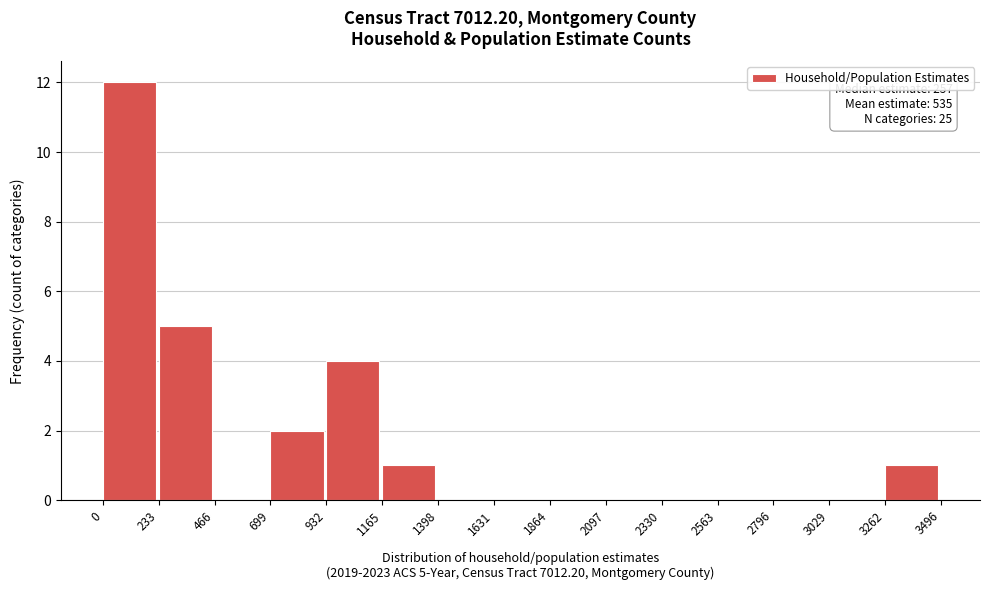

Over which range of the x-axis is the bar tallest?

0 to 233